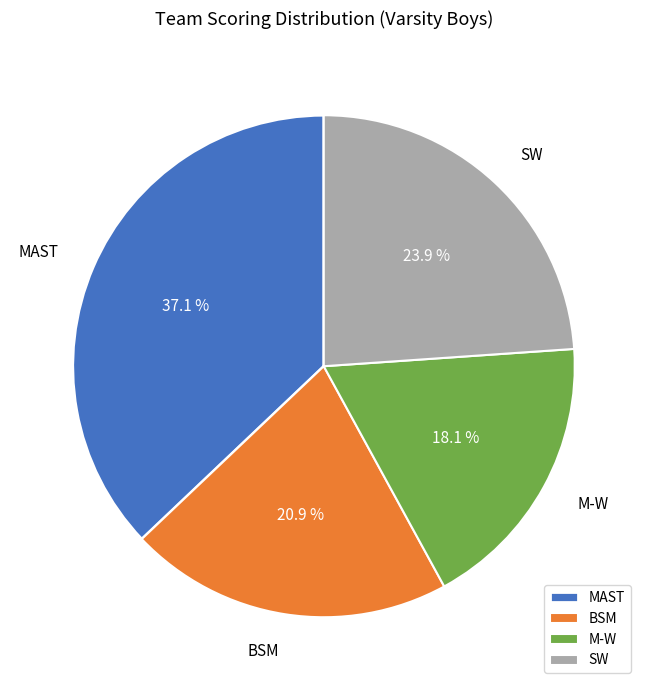

Is there a majority slice in this chart?

No